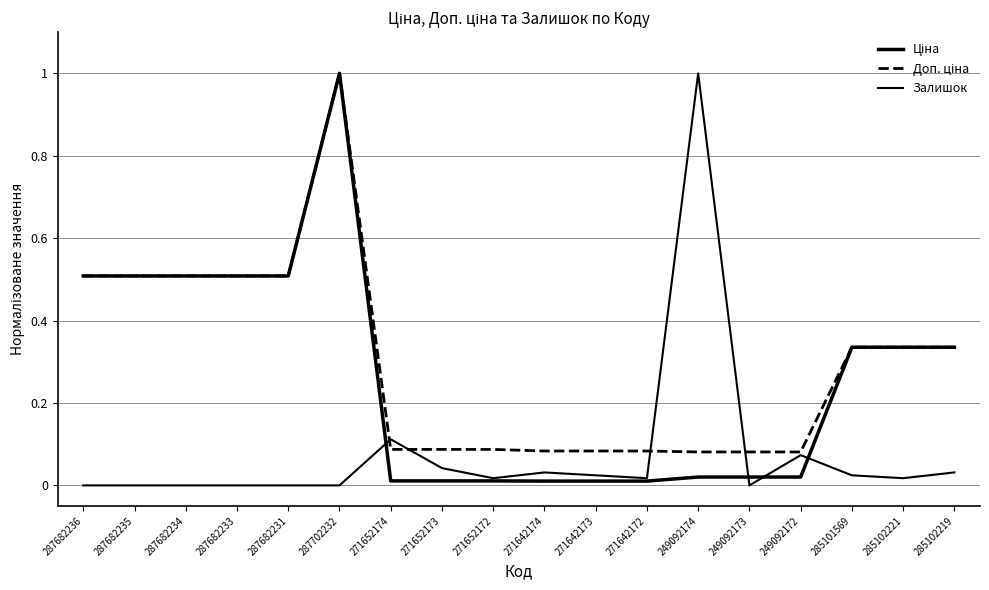

How many lines are shown in the chart?

3